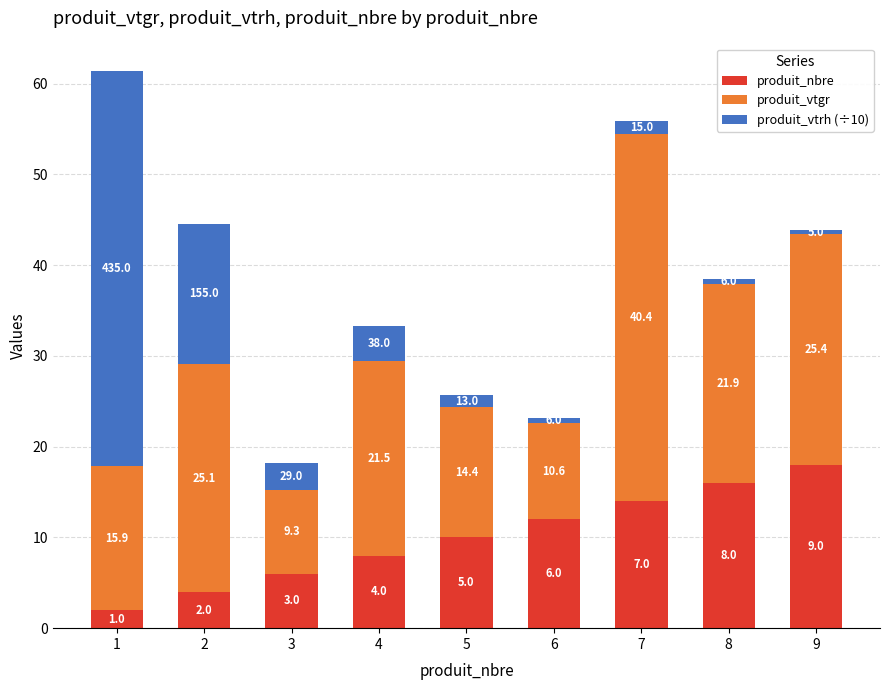

The produit_nbre series shows 12.0 at 6. True or false?

True